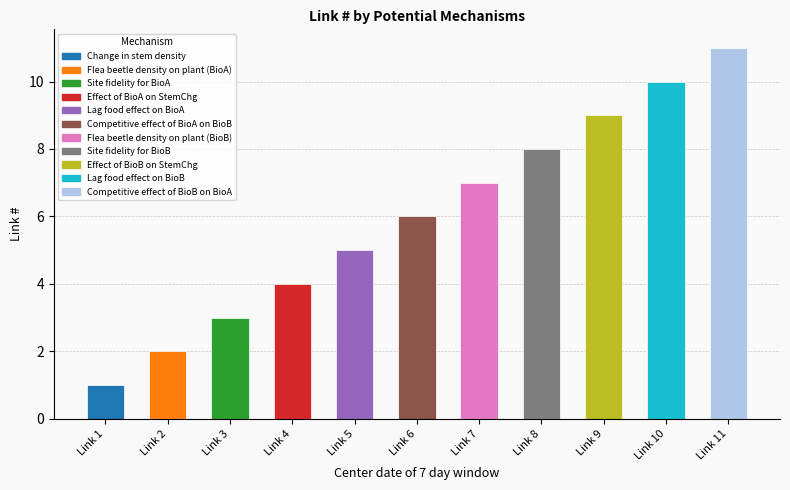

True or false: the data shows 5 at Site fidelity for BioA.

False